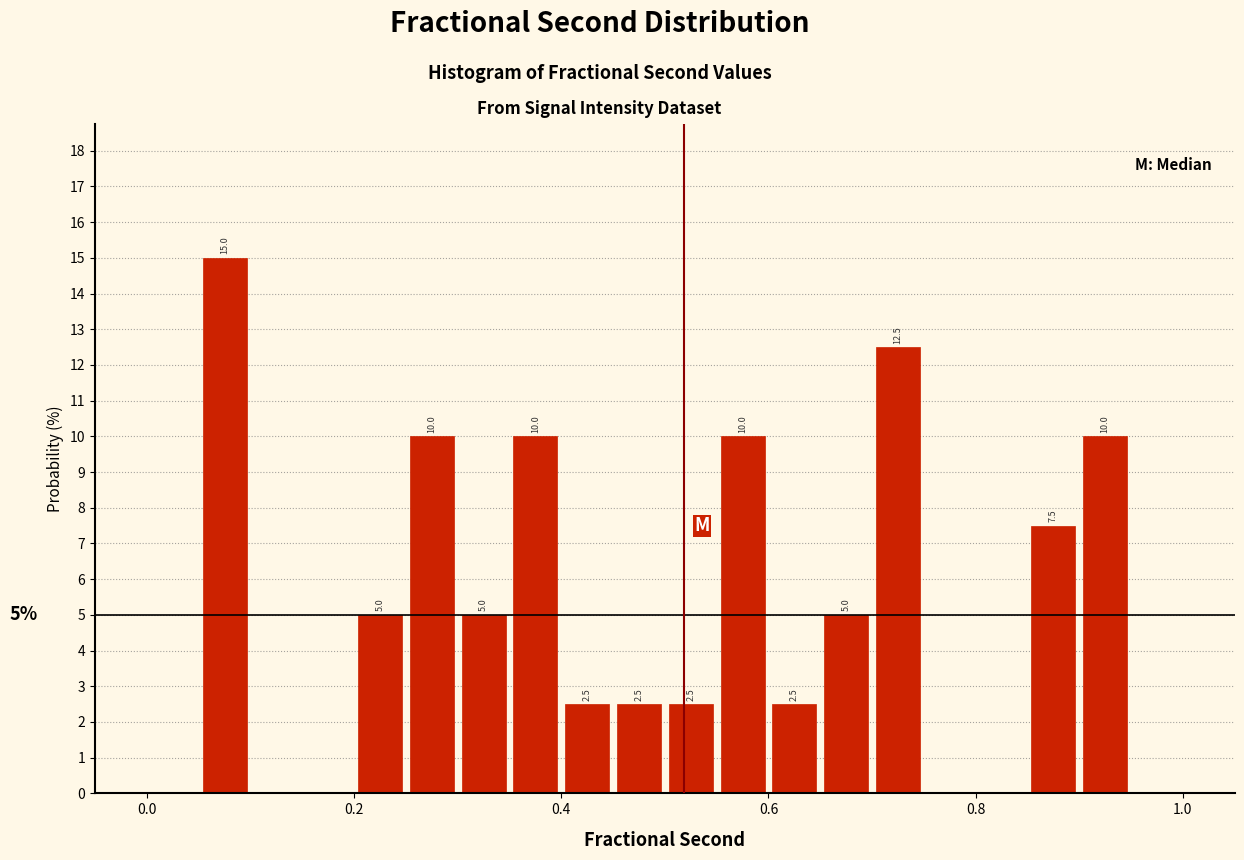

Around what value on the x-axis is the tallest bar? Give the approximate position of its centre, as read against the axis.

0.08